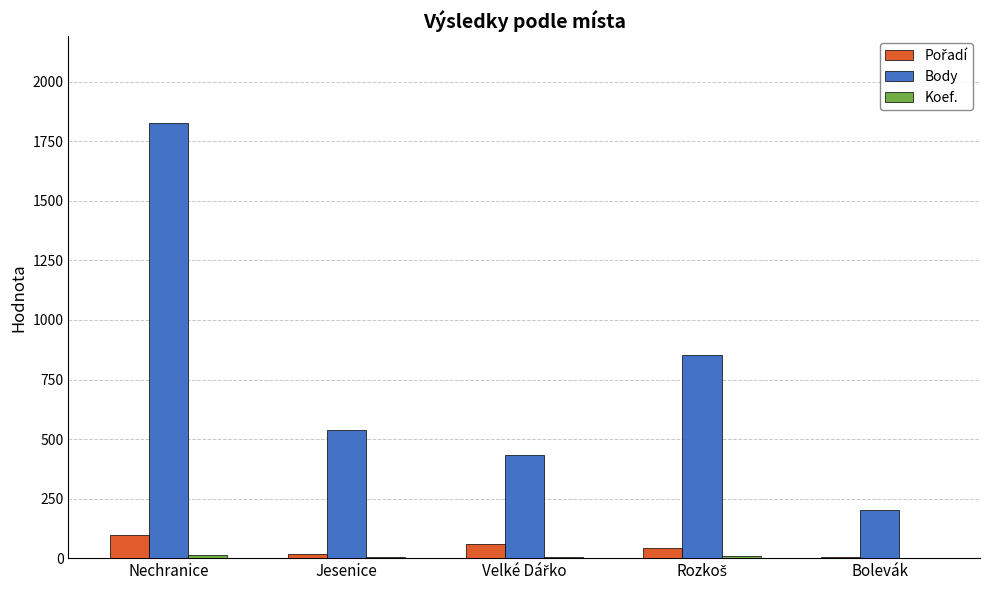

What is the greatest value displayed?

1826.0